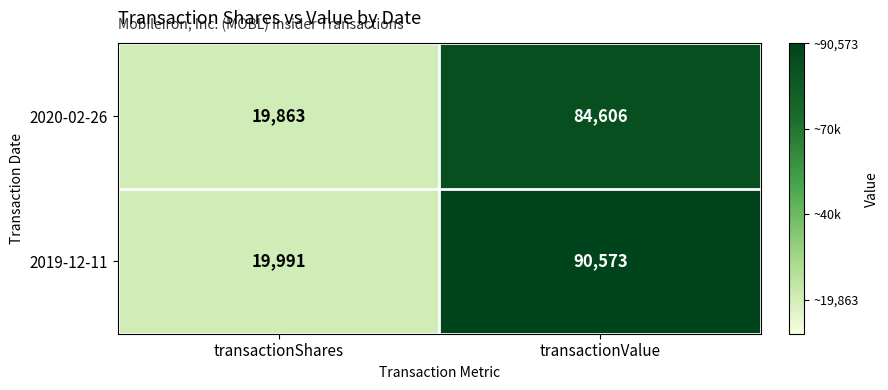

What is the difference between the 2019-12-11 values at transactionValue and transactionShares?

70582